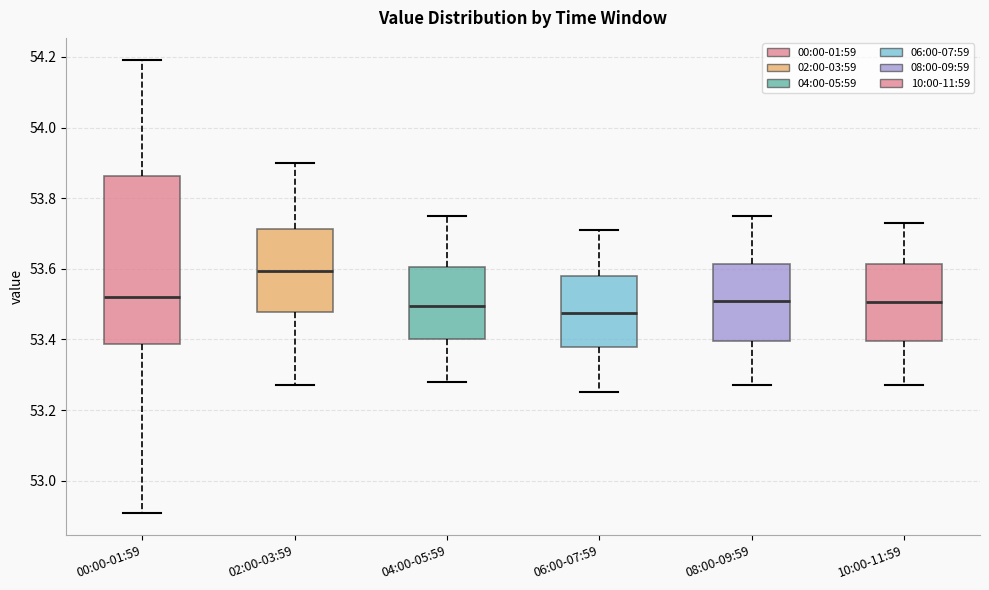

Which box has the lowest median line?

06:00-07:59